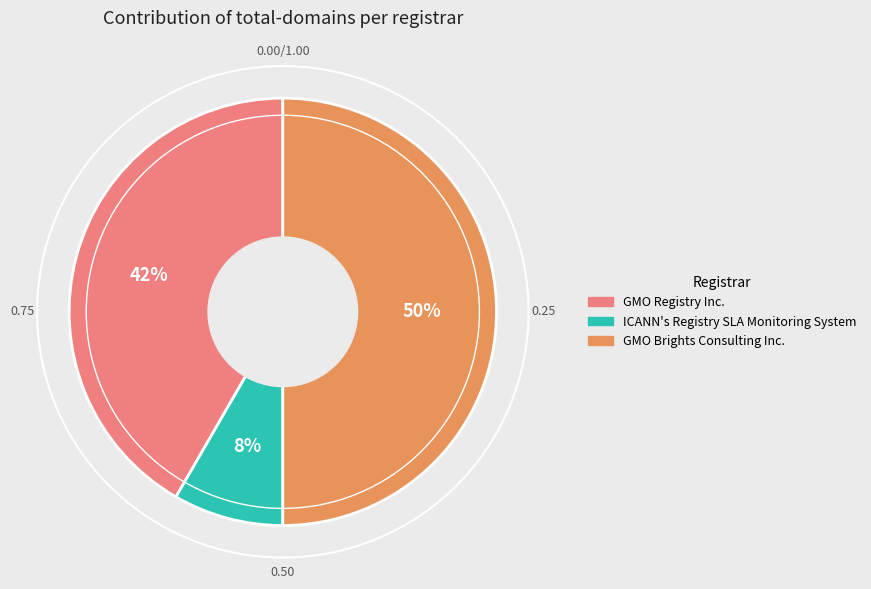

To the nearest percent, what portion does ICANN's Registry SLA Monitoring System represent?

8%